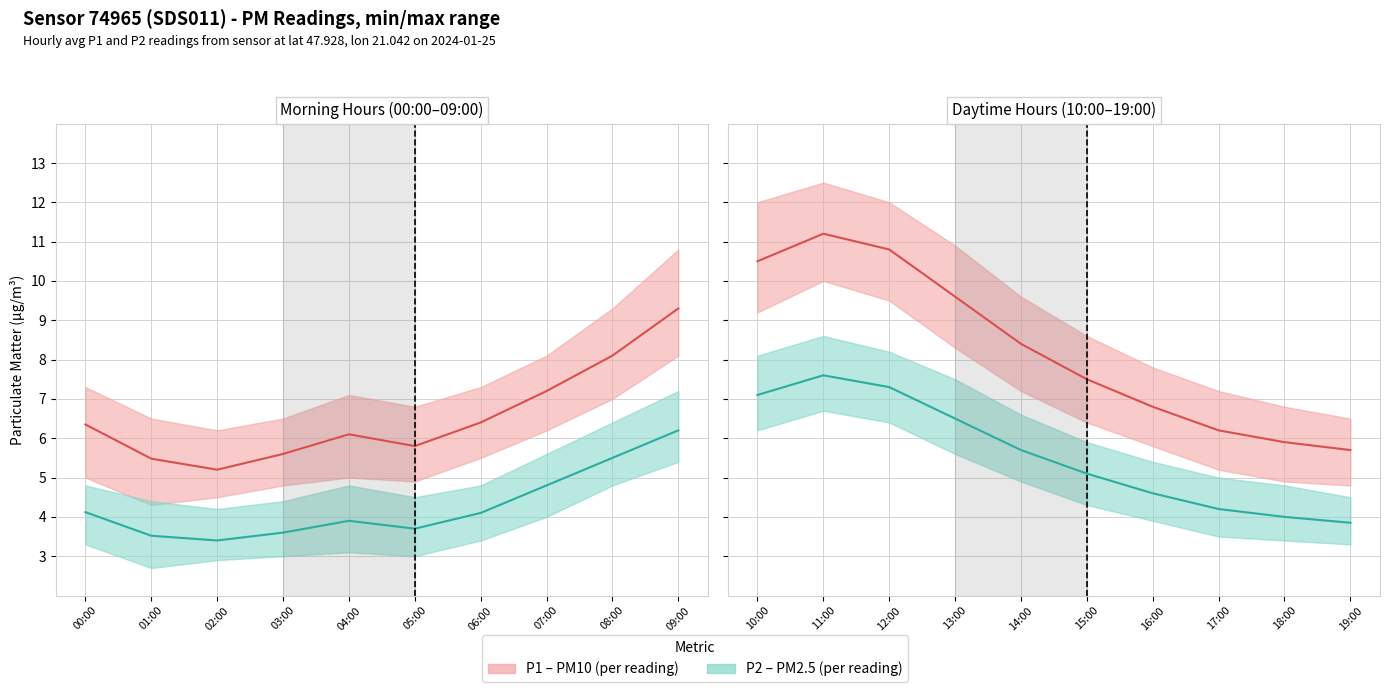

True or false: P2 (PM2.5) has more than 0 points higher than both neighbors.

True